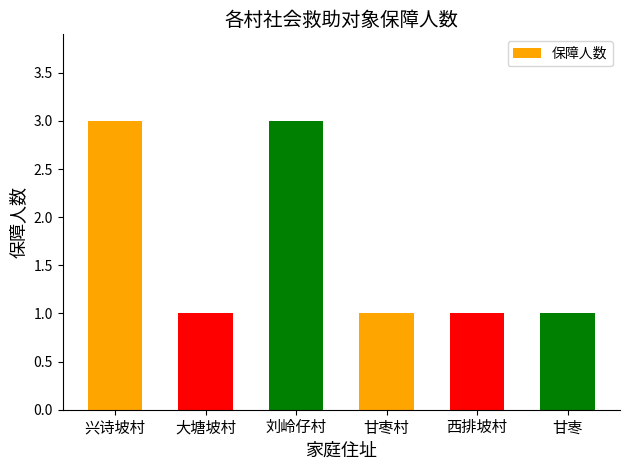

What is the maximum value shown in the chart?

3